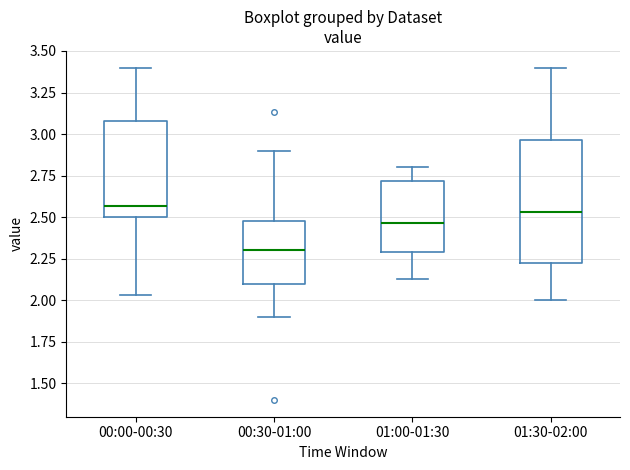

Which box is the tallest, from its lower edge to its upper edge?

01:30-02:00